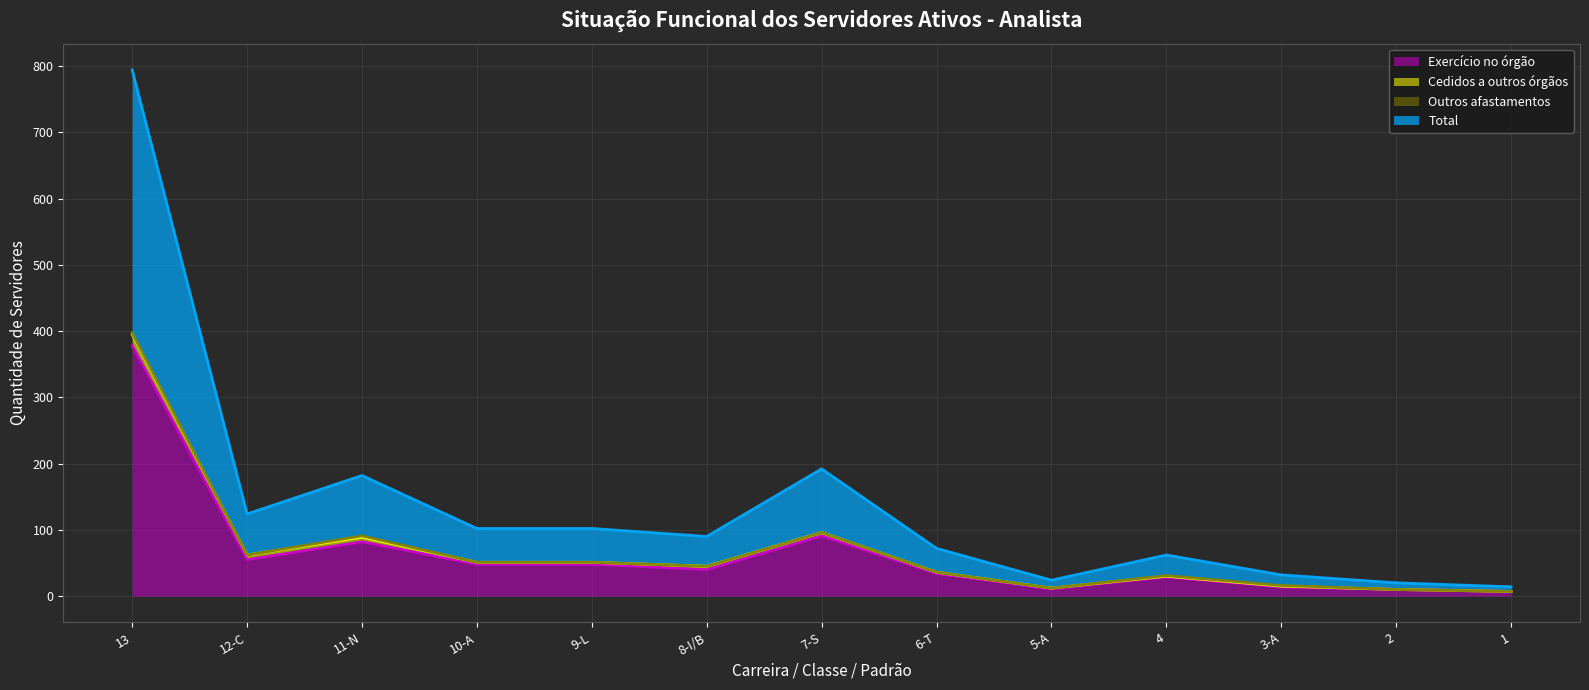

Which series has the largest range (max minus min)?

Total